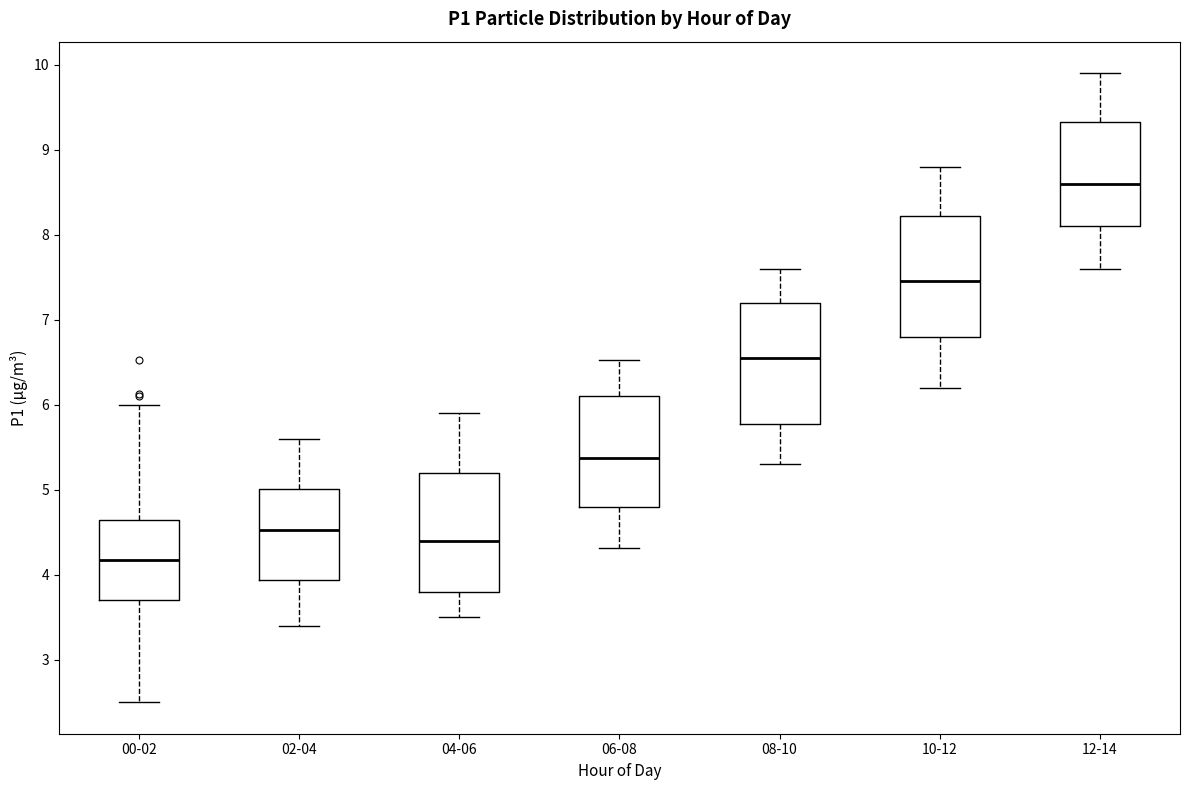

Reading left to right, transcribe this box plot: for each box, give where its median line is, the range the box spans, and where its two whiskers end, as read against the y-axis. The values are not printed on the chart, so give them approximately, as read against the axis.

00-02: median 4.2, box 3.7 to 4.6, whiskers 2.5 to 6.0
02-04: median 4.5, box 3.9 to 5.0, whiskers 3.4 to 5.6
04-06: median 4.4, box 3.8 to 5.2, whiskers 3.5 to 5.9
06-08: median 5.4, box 4.8 to 6.1, whiskers 4.3 to 6.5
08-10: median 6.6, box 5.8 to 7.2, whiskers 5.3 to 7.6
10-12: median 7.5, box 6.8 to 8.2, whiskers 6.2 to 8.8
12-14: median 8.6, box 8.1 to 9.3, whiskers 7.6 to 9.9